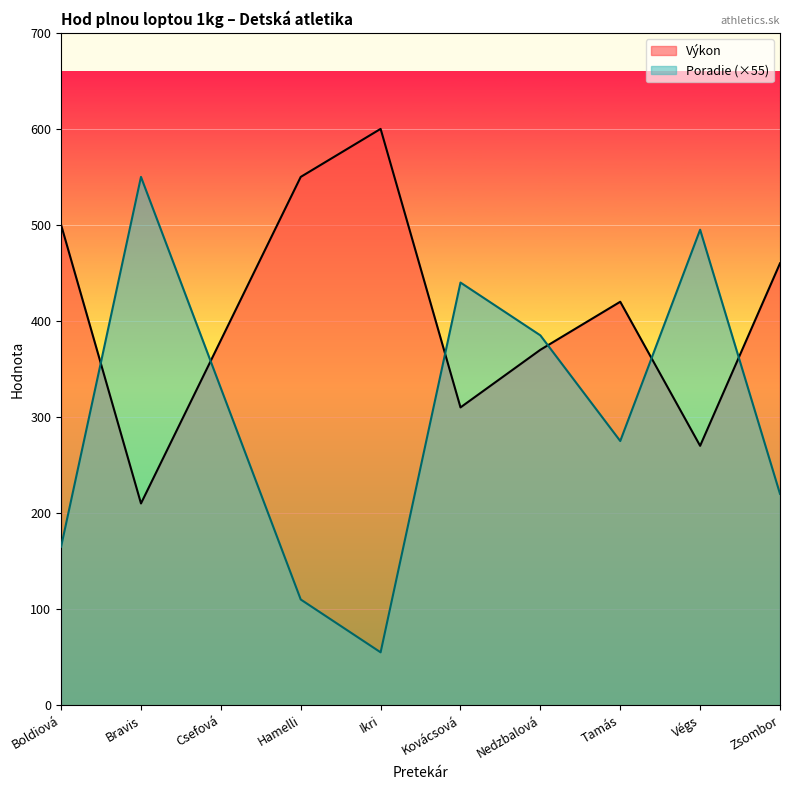

What is the minimum value shown in the chart?

55